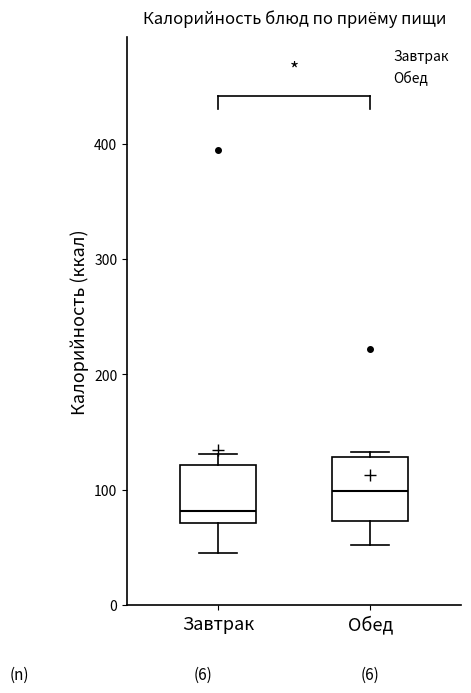

Where does the median line of the box for Обед sit on the y-axis? The values are not printed on the chart, so give them approximately, as read against the axis.

100